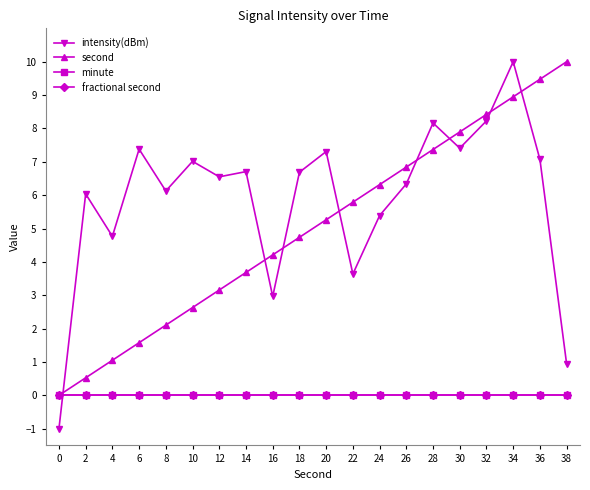

Which category has the highest value in the intensity(dBm) series?

34